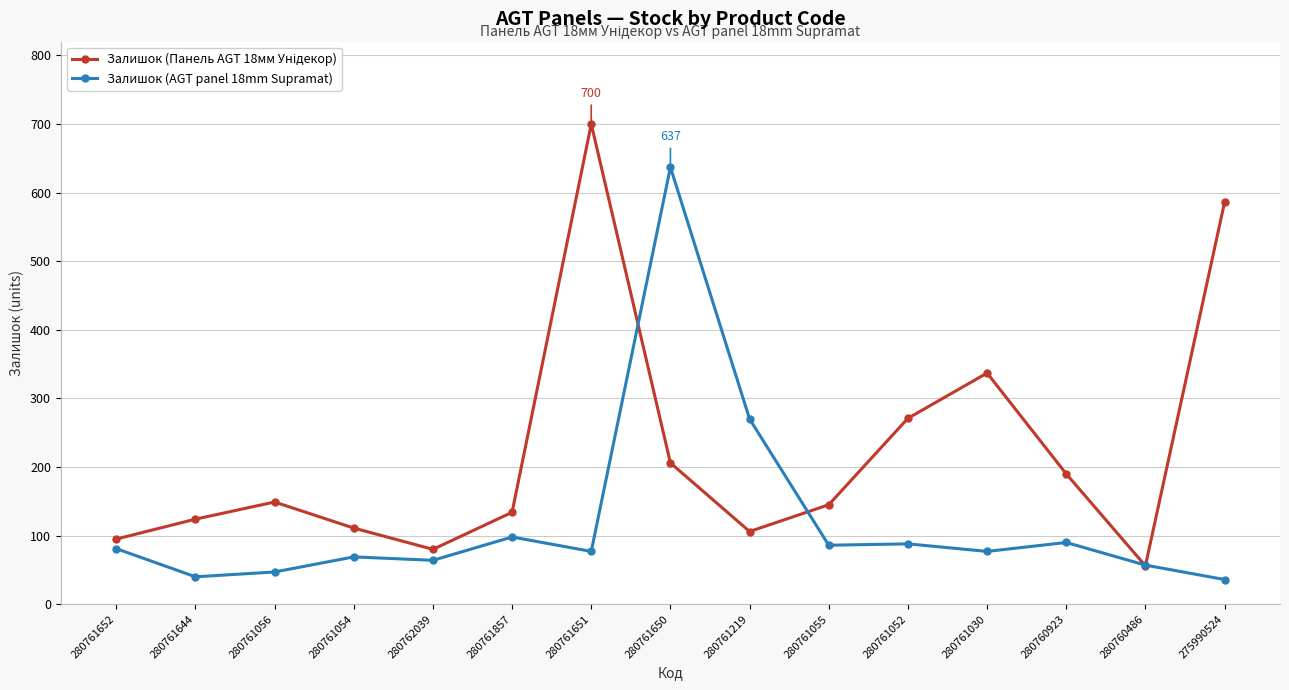

Does the chart have visible grid lines?

Yes